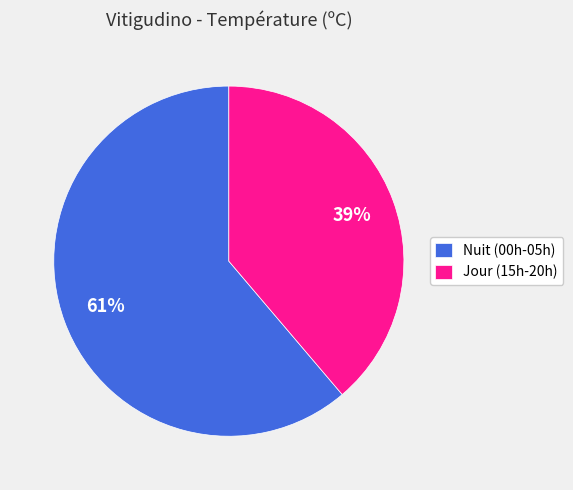

How many segments does this pie chart have?

2